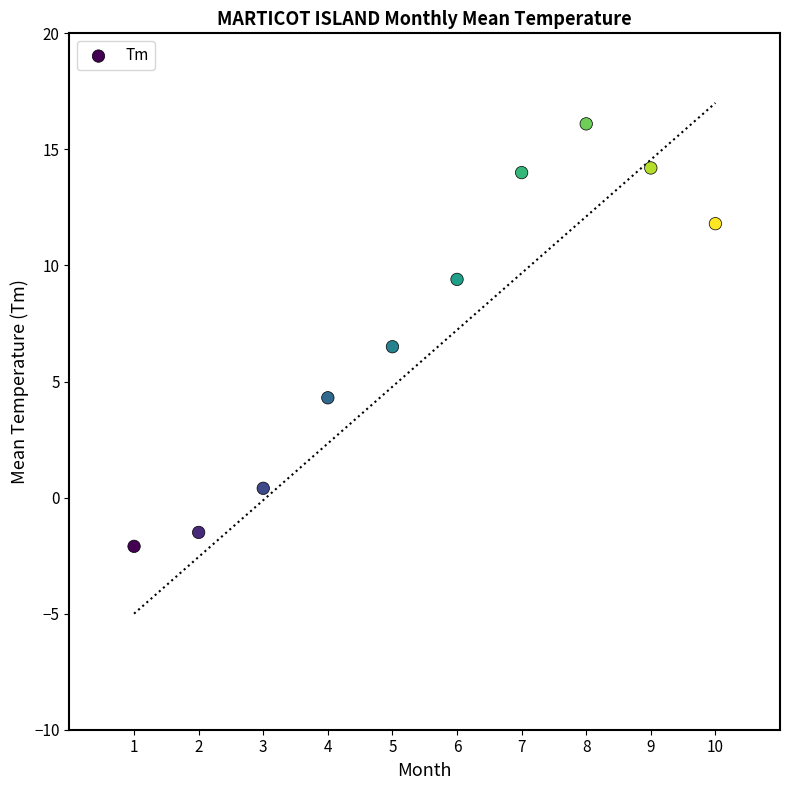

What is the range of X values (max minus min)?

9.0